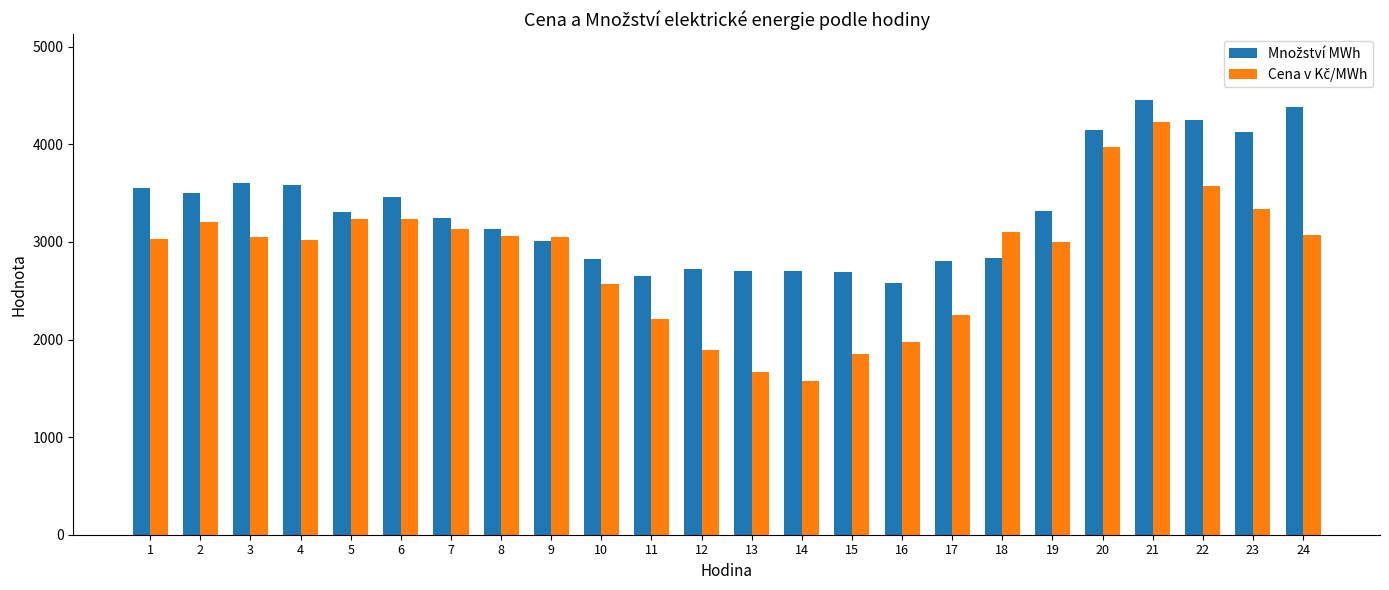

What is the total value across all series at 9?

6066.6